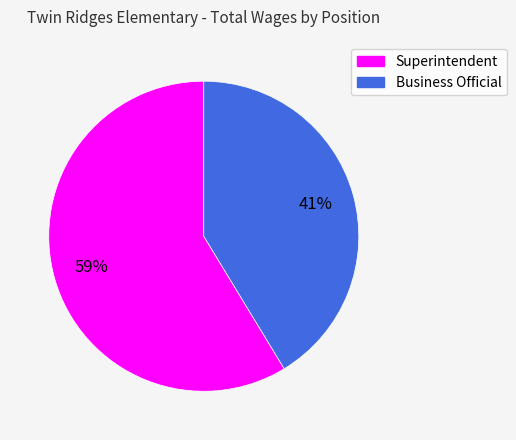

What is the ratio of the value at Business Official to the value at Superintendent?

0.7